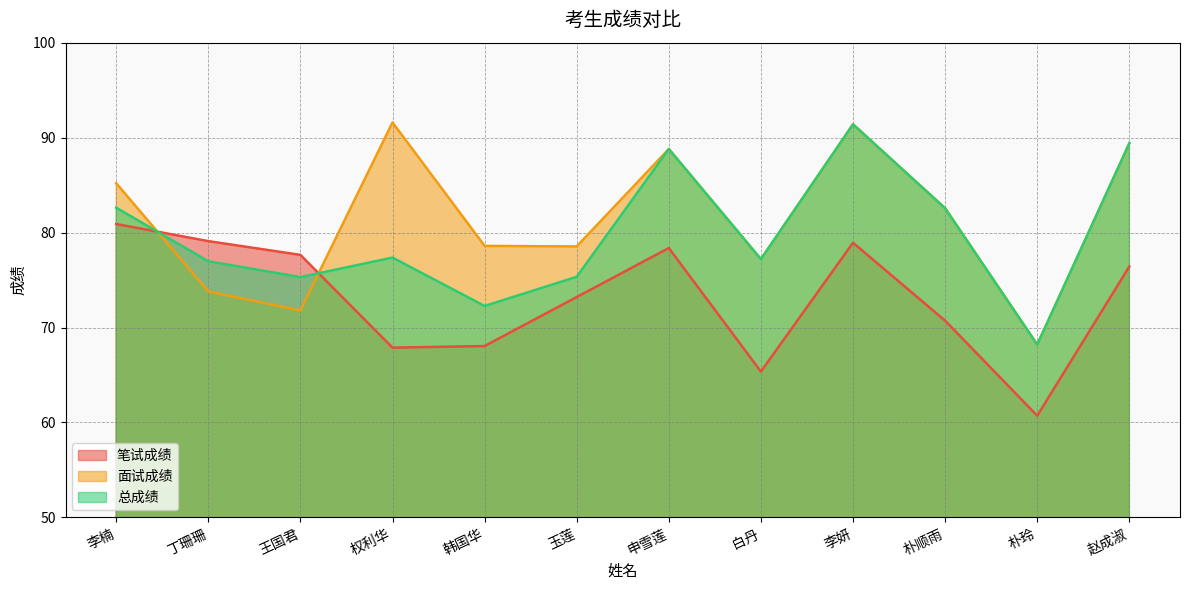

Where is 面试成绩 nearest to the value 79?

韩国华